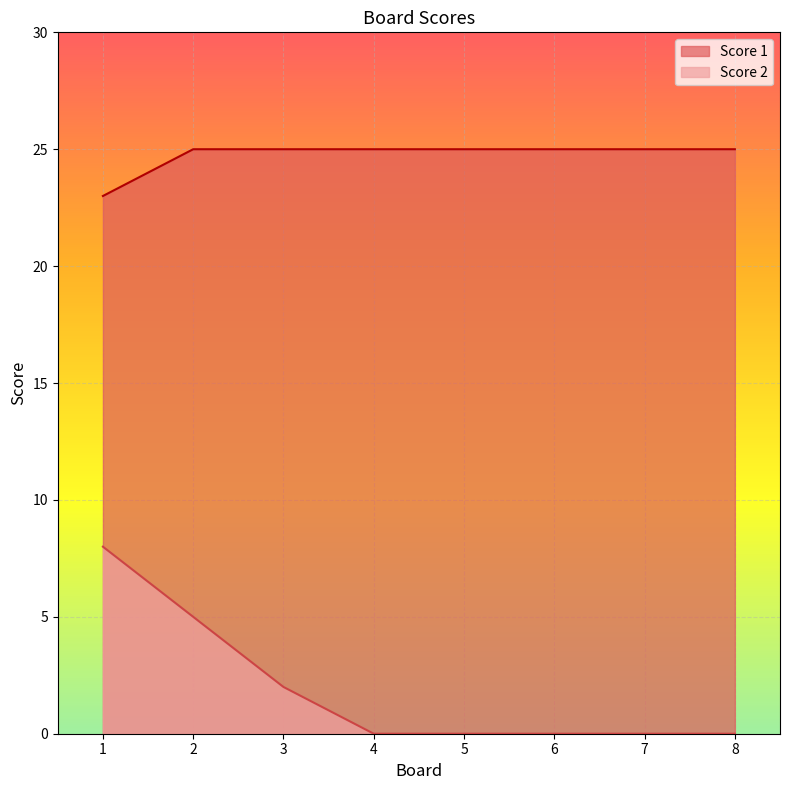

How many data points does each series have?

8